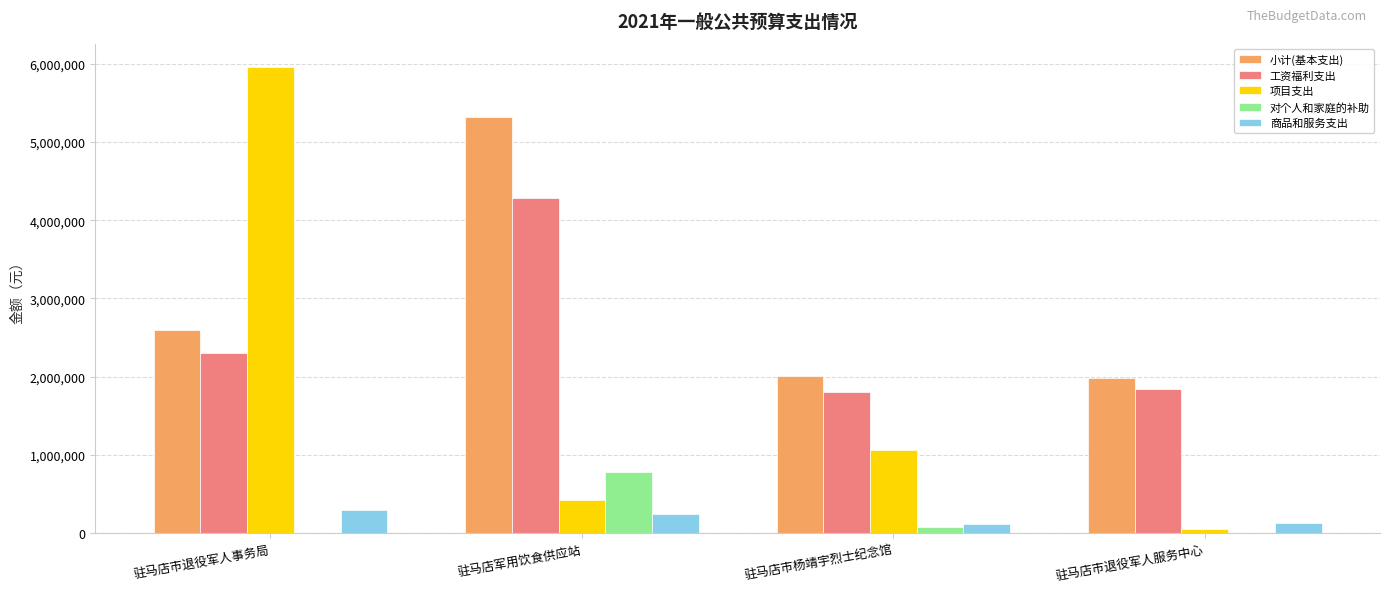

The 项目支出 series shows 432300 at 驻马店军用饮食供应站. True or false?

True